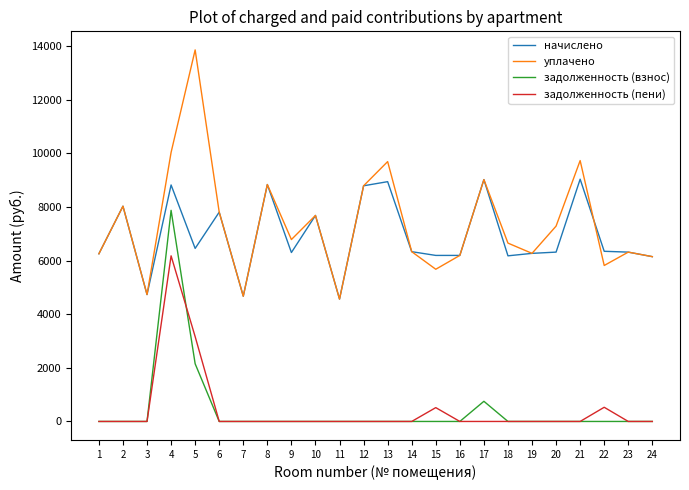

True or false: задолженность (пени) and уплачено cross at least once.

False